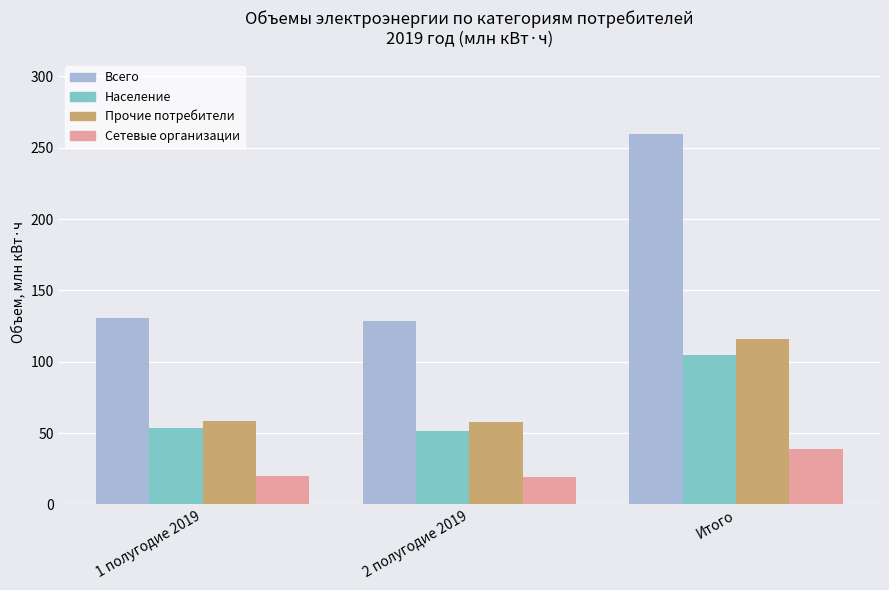

What is the difference between the Население values at Итого and 2 полугодие 2019?

53.2